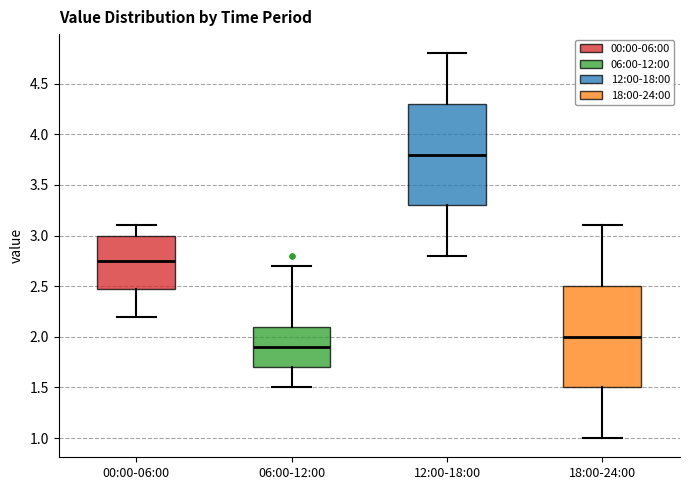

Where is the upper edge of the box for 12:00-18:00 on the y-axis? The values are not printed on the chart, so give them approximately, as read against the axis.

4.30